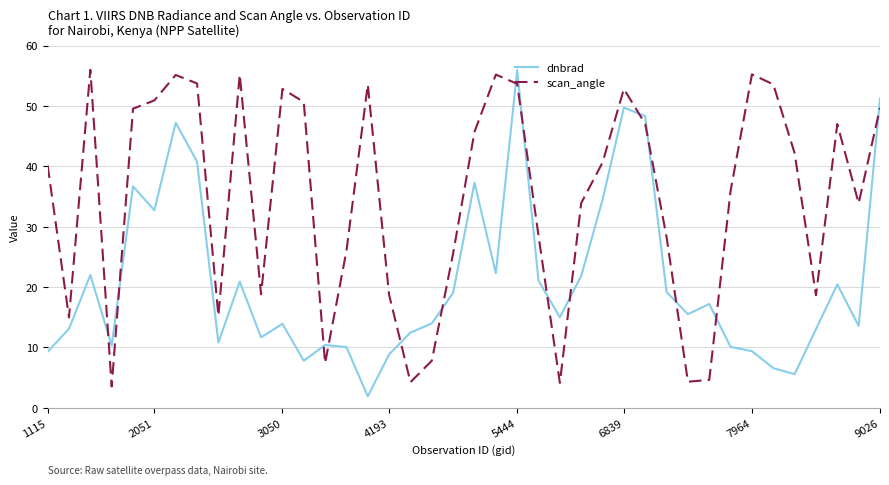

How many intersections are there between dnbrad and scan_angle?

15